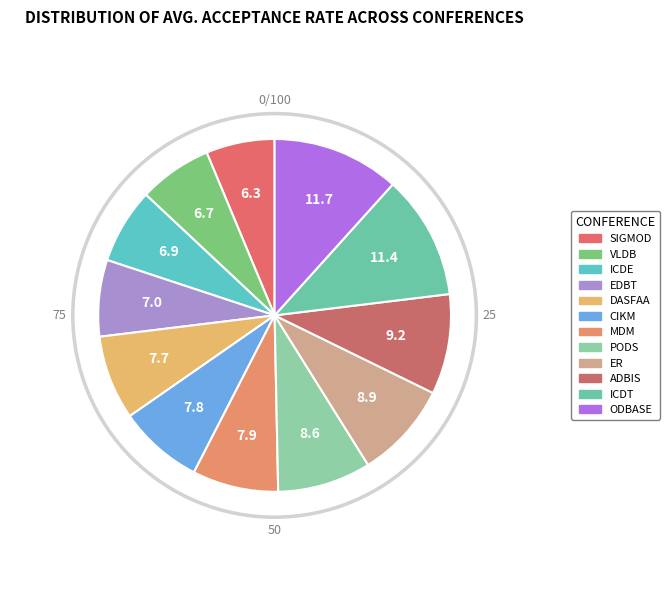

Which has a higher value, ODBASE or ER?

ODBASE